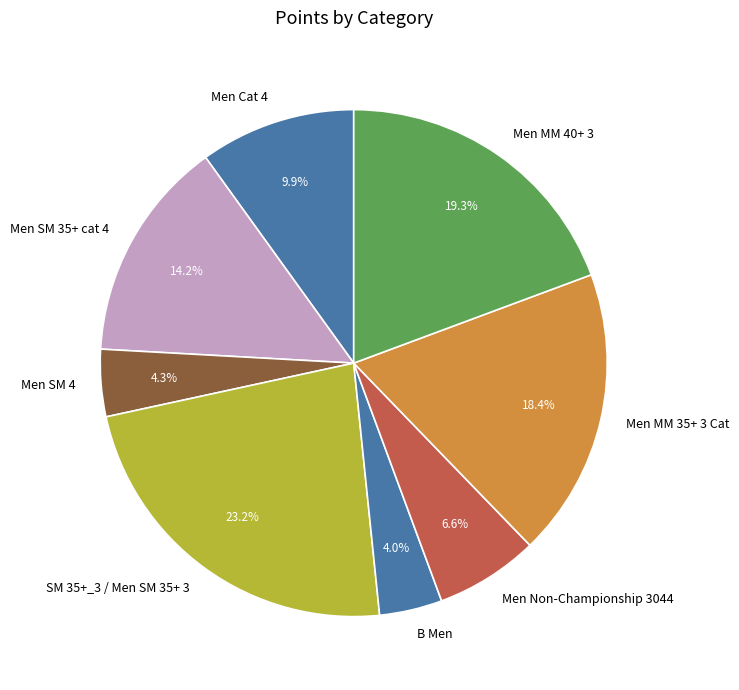

Count the number of slices in the pie.

8